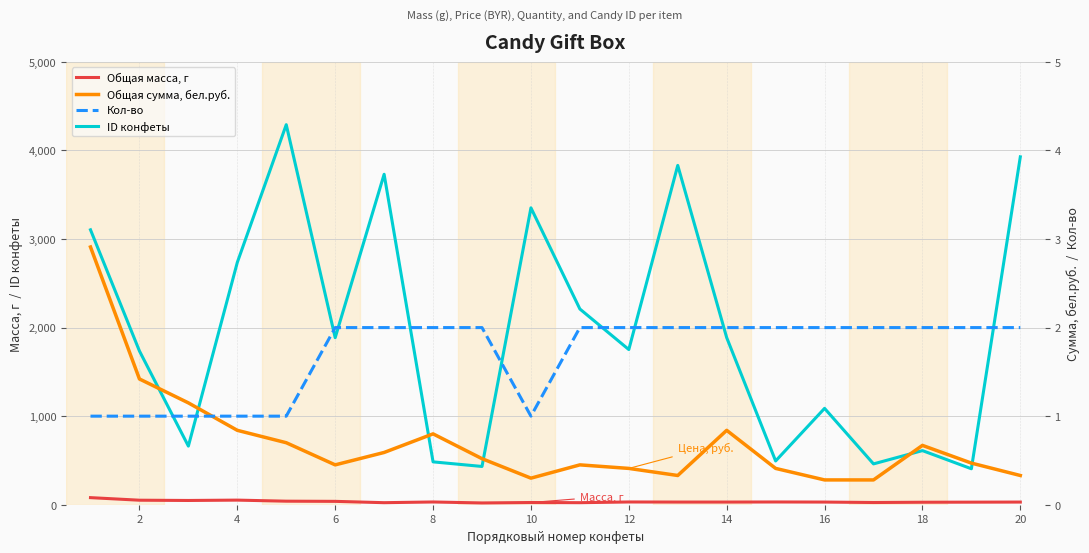

What is the sum of the Общая масса, г values at 18 and 14?

58.0